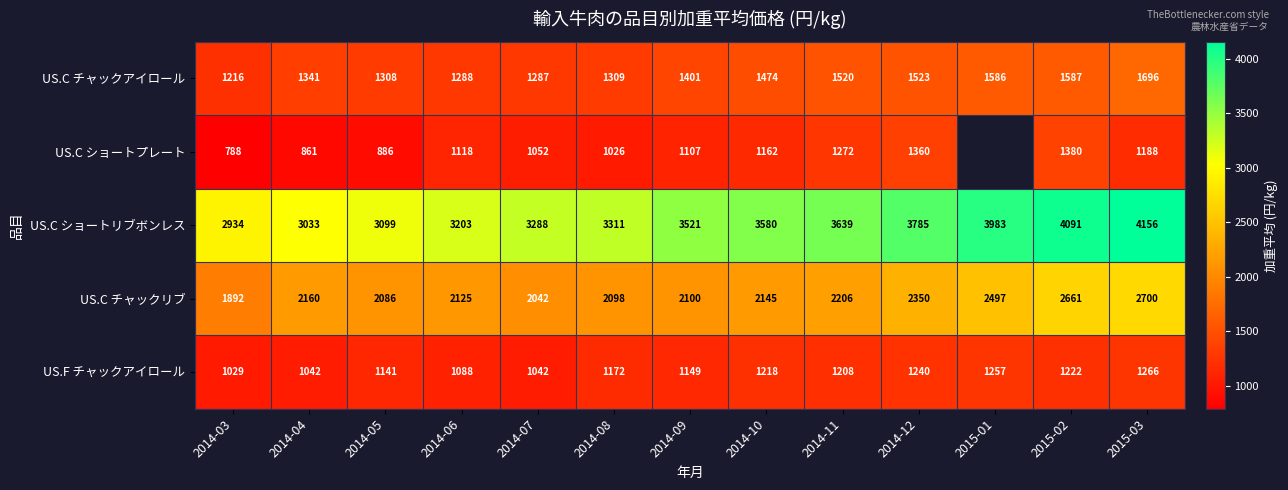

What is the difference between the US.F チャックアイロール values at 2014-08 and 2014-07?

130